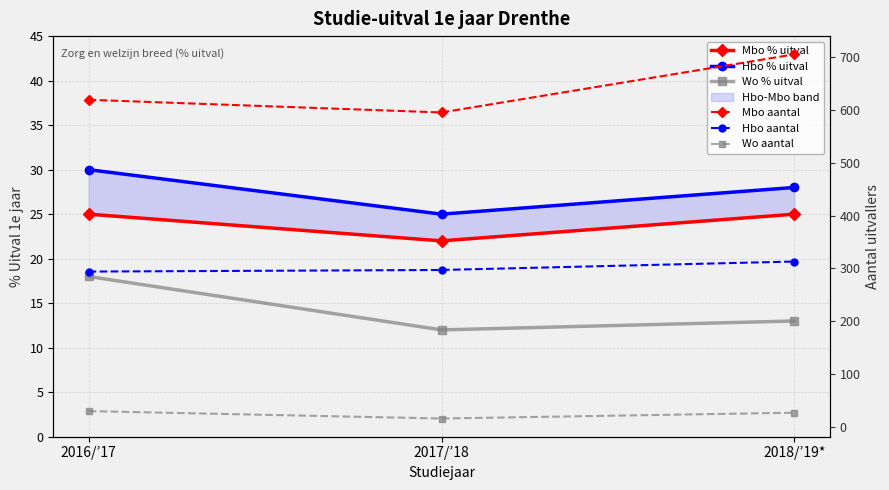

The value of Wo % uitval at 2016/’17 is 18. True or false?

True